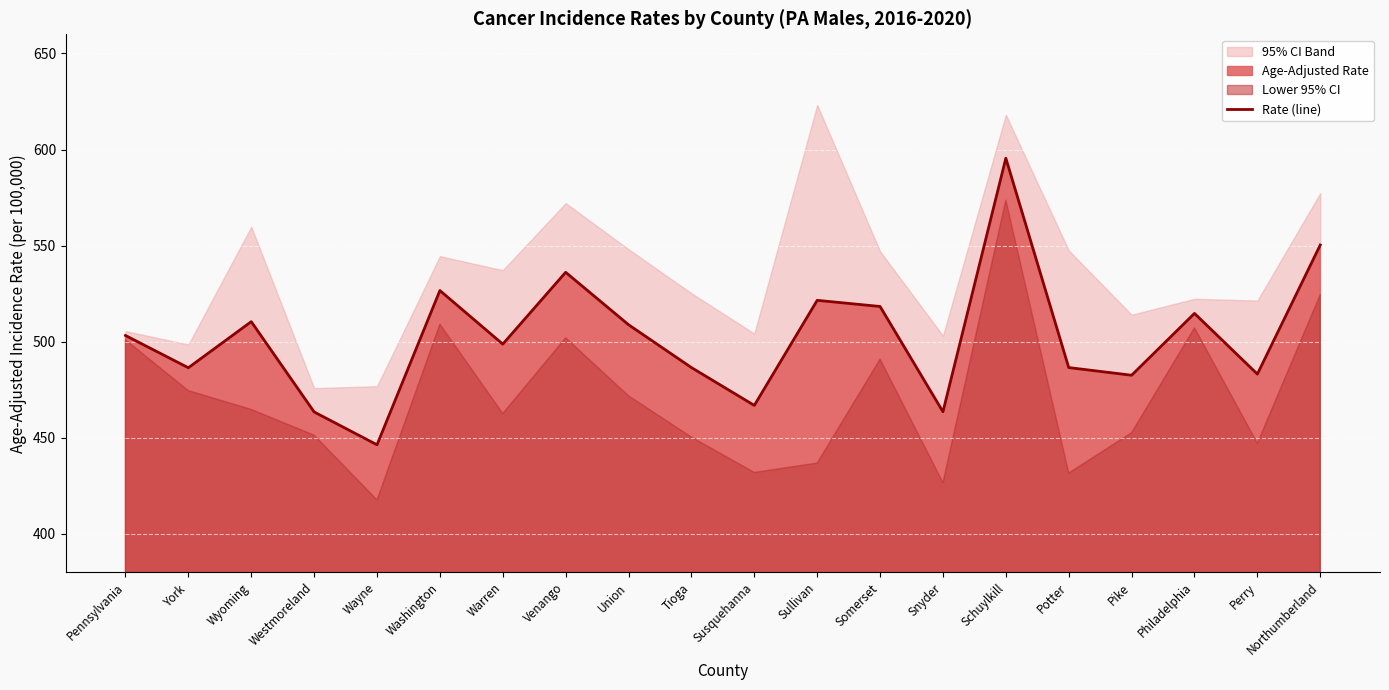

List the labels in order of value, smallest first.

Wayne, Westmoreland, Snyder, Susquehanna, Pike, Perry, York, Tioga, Potter, Warren, Pennsylvania, Union, Wyoming, Philadelphia, Somerset, Sullivan, Washington, Venango, Northumberland, Schuylkill